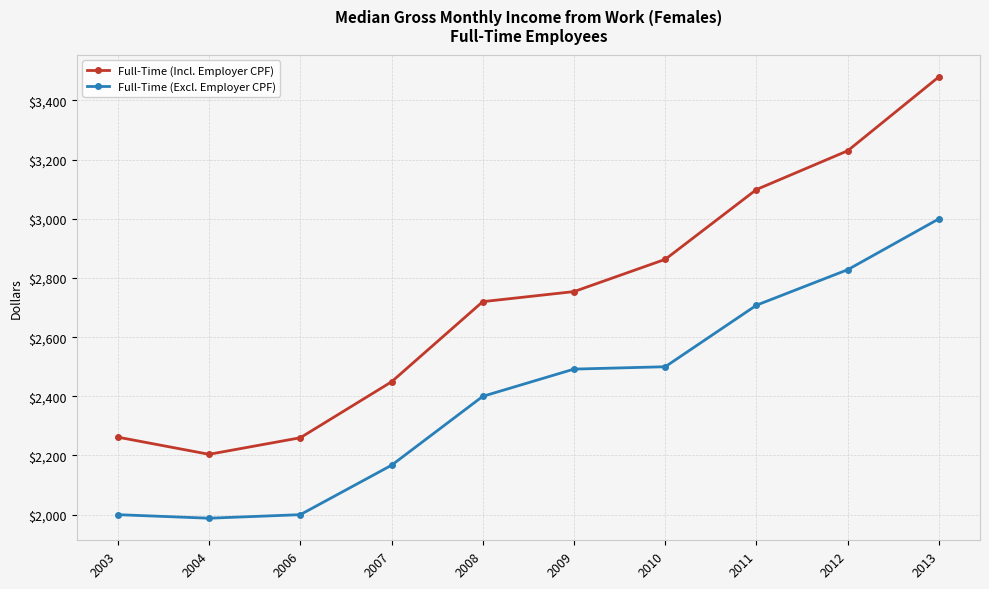

How many data points in Full-Time (Incl. Employer CPF) are less than 2754?

5